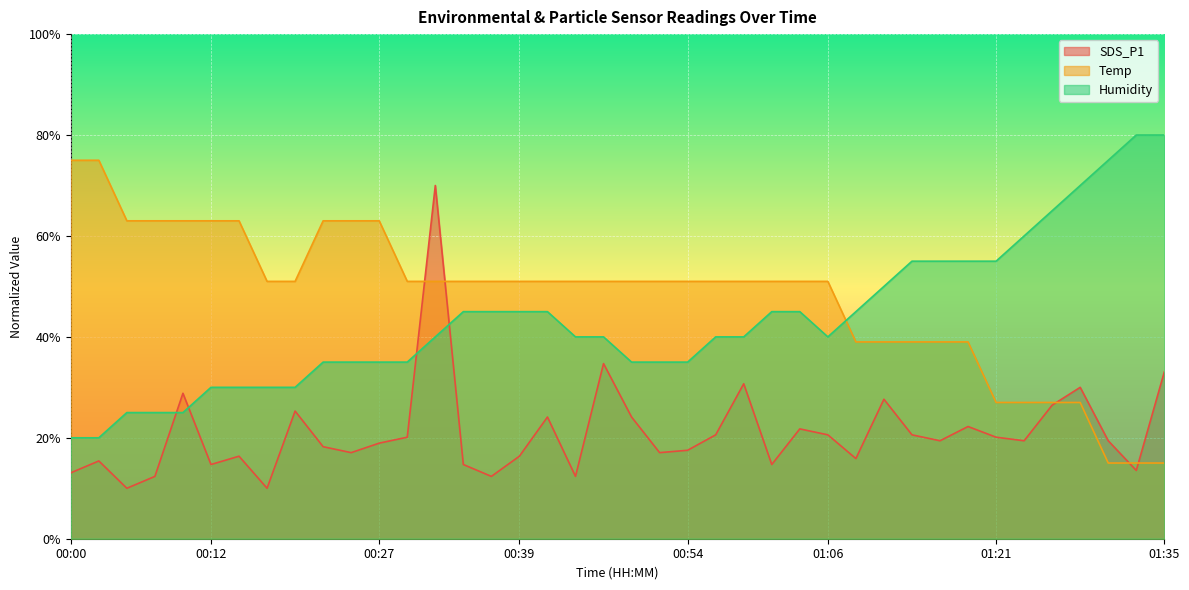

Where do Humidity and SDS_P1 first cross each other?

00:07 and 00:10